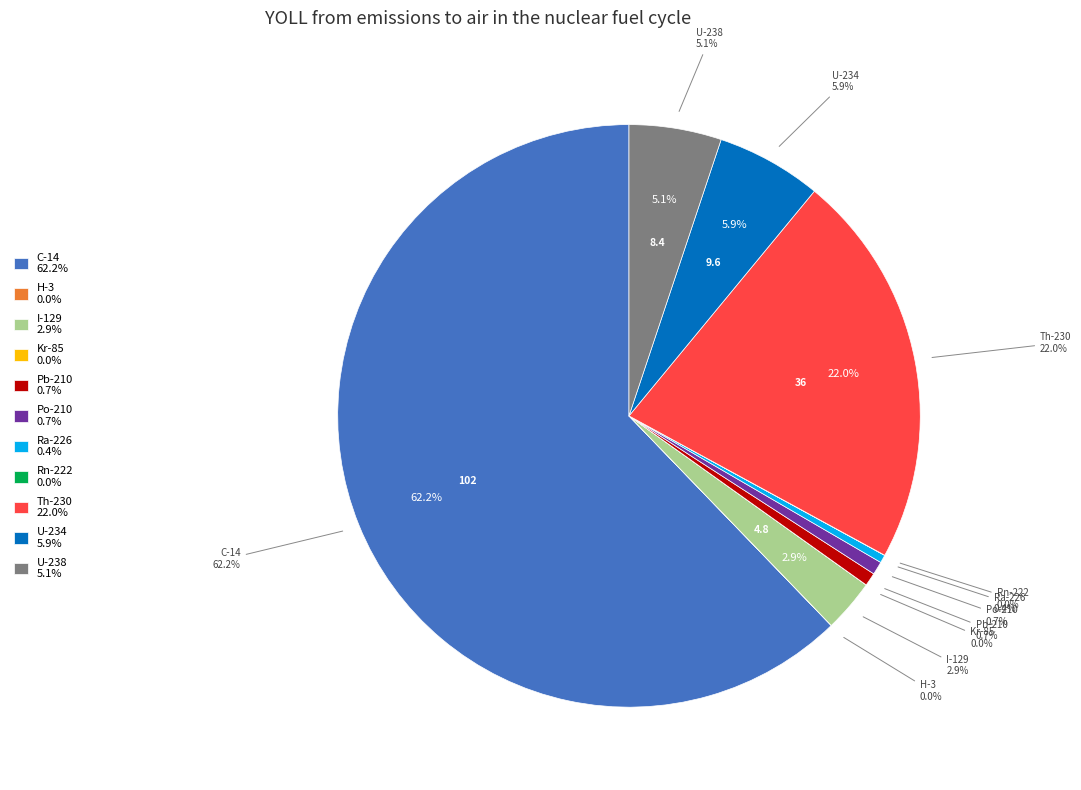

To the nearest percent, what percentage of the pie is Pb-210?

1%